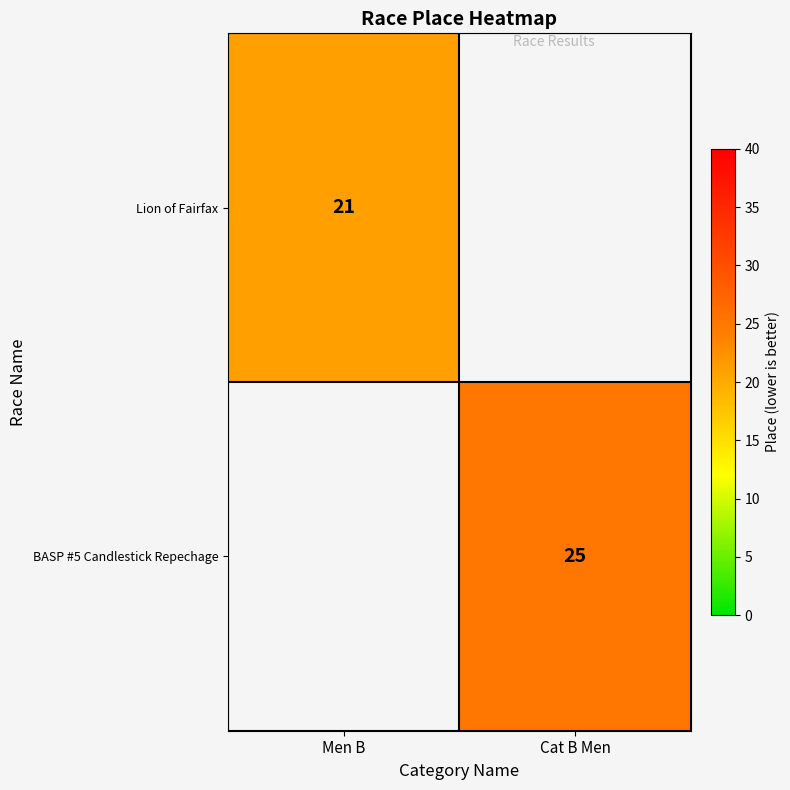

What is the maximum value shown in the chart?

25.0